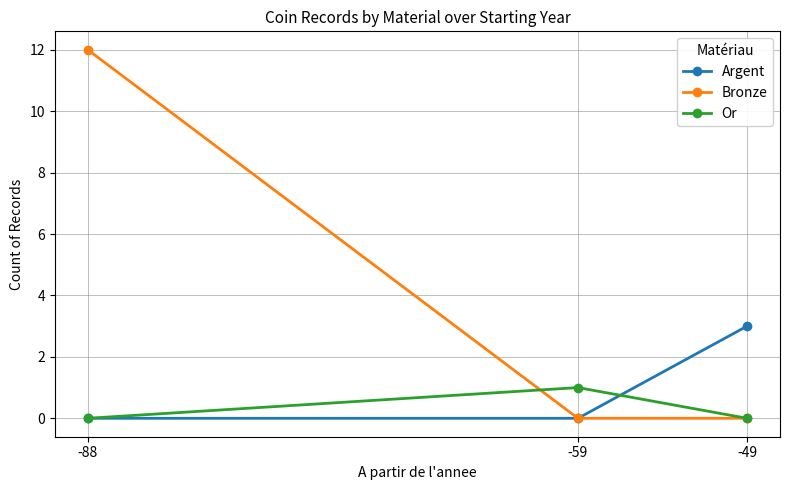

Which series has the largest total across all categories?

Bronze